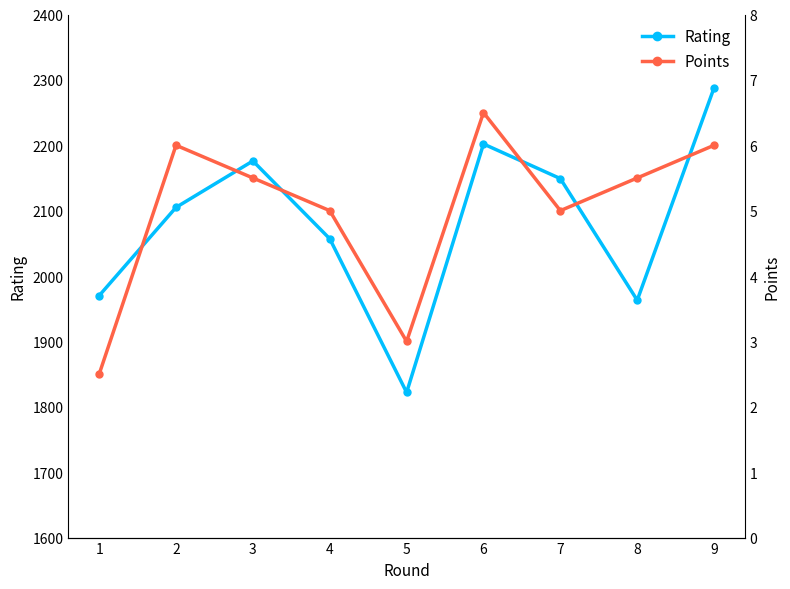

Where is the first local minimum for Rating?

5